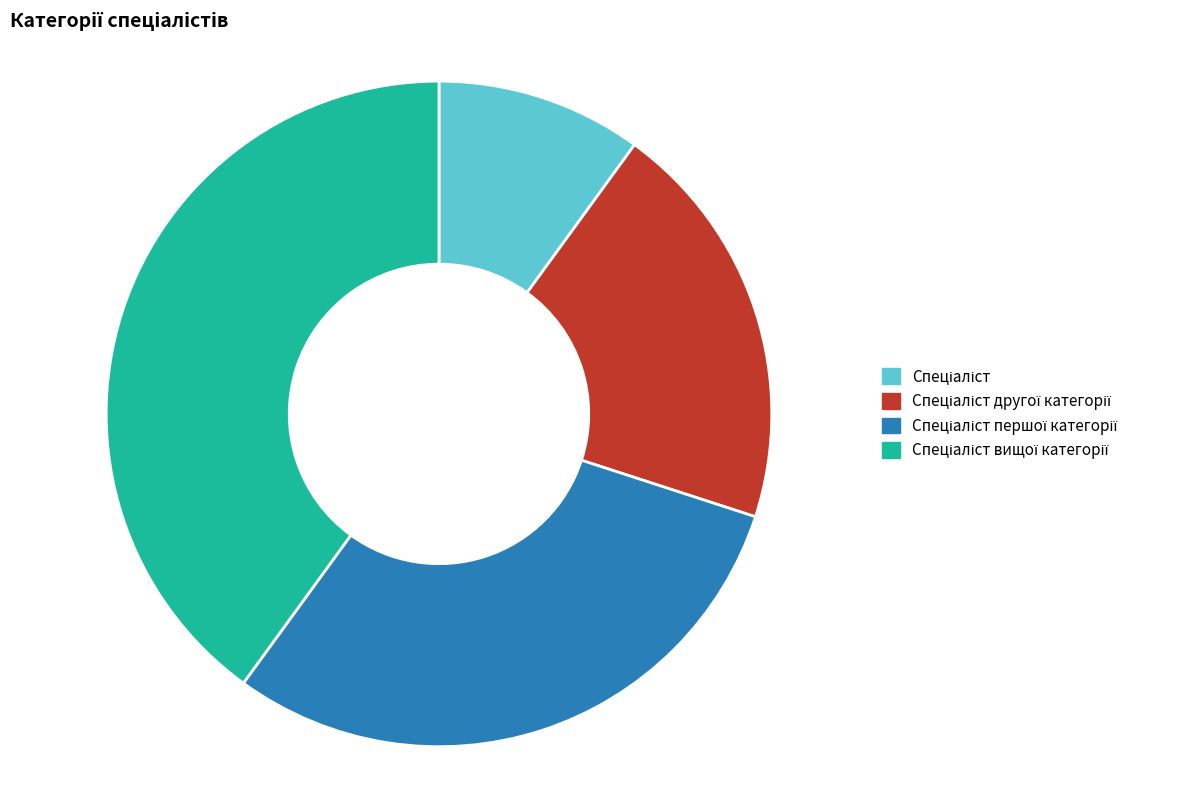

Is there any slice that represents more than half of the pie?

No